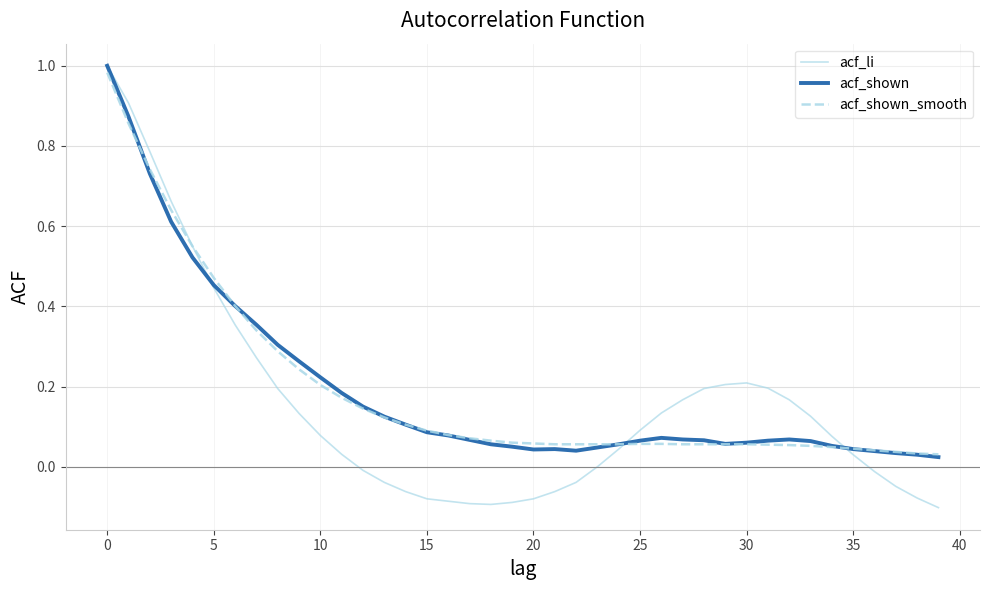

What are all the series names shown in the legend?

acf_li, acf_shown, acf_shown_smooth